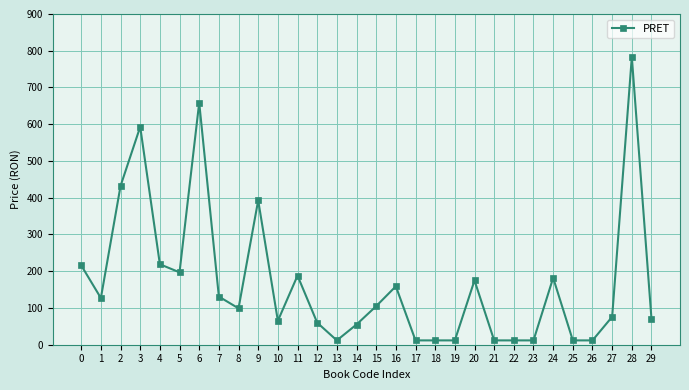

At which category does the data reach its first local valley?

1